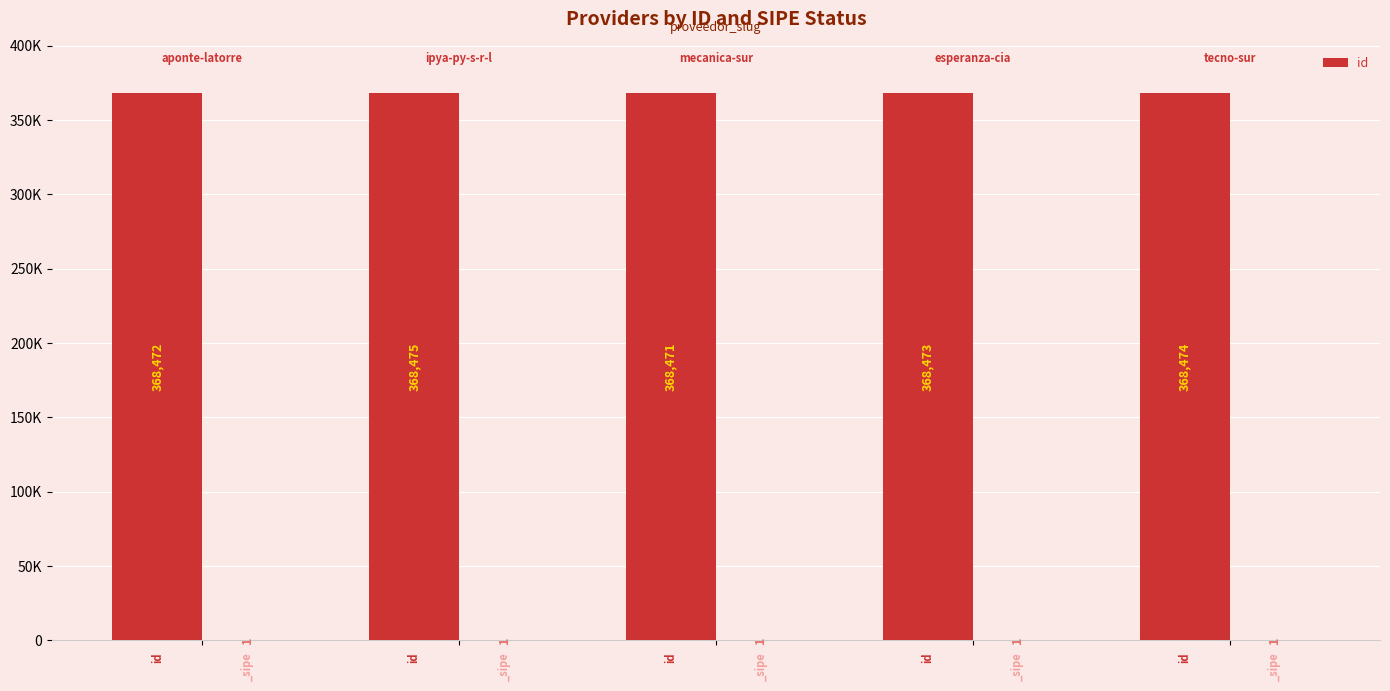

Count the number of categories in the chart.

5